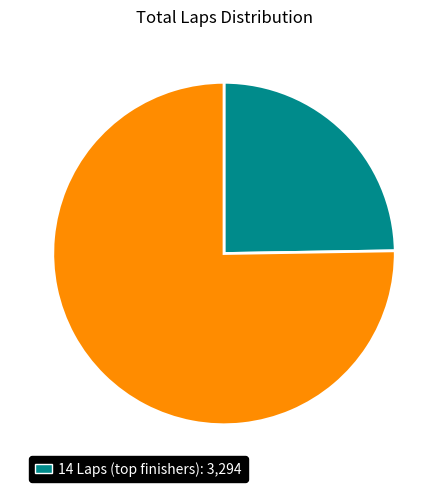

Is there any slice that represents more than half of the pie?

Yes